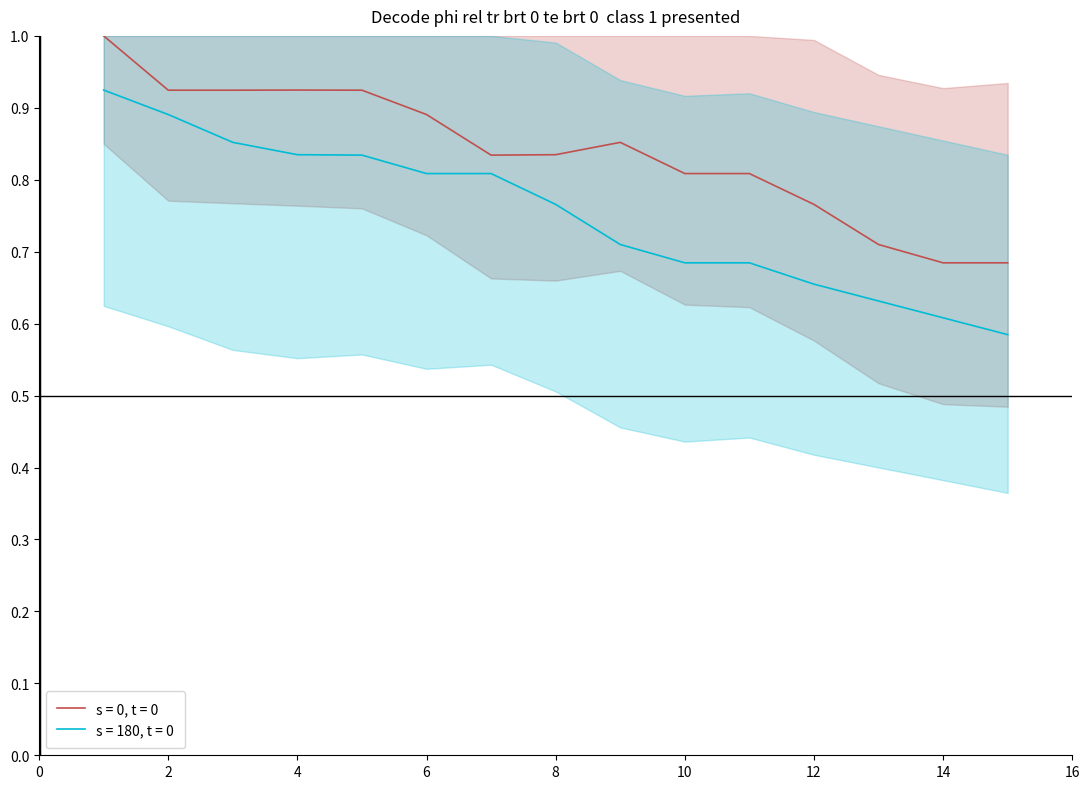

At which category does s = 0, t = 0 reach its first local peak?

4